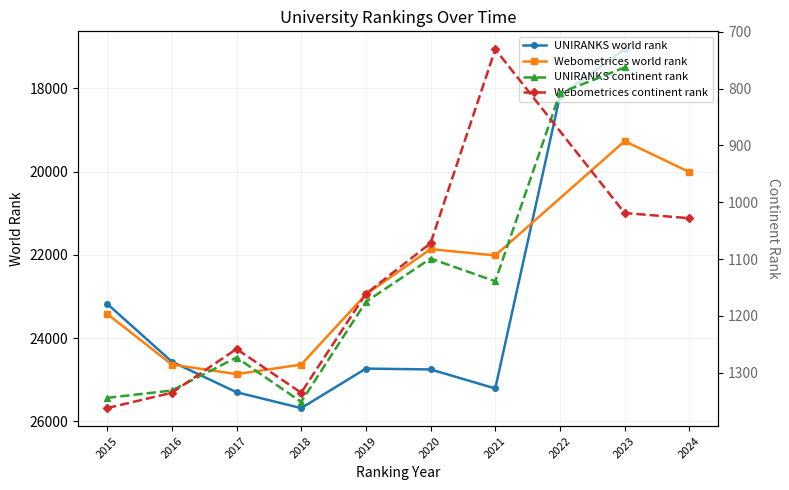

Which series has the largest total across all categories?

UNIRANKS world rank